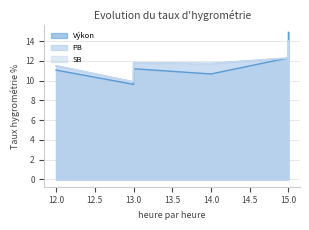

Reading left to right, list all the values displayed in this chart.

Výkon: 11.1	9.6	11.2	10.7	12.3	14.9
PB: 11.5	9.9	11.8	11.7	12.3	14.0
SB: 11.5	9.9	11.8	11.7	12.3	14.0